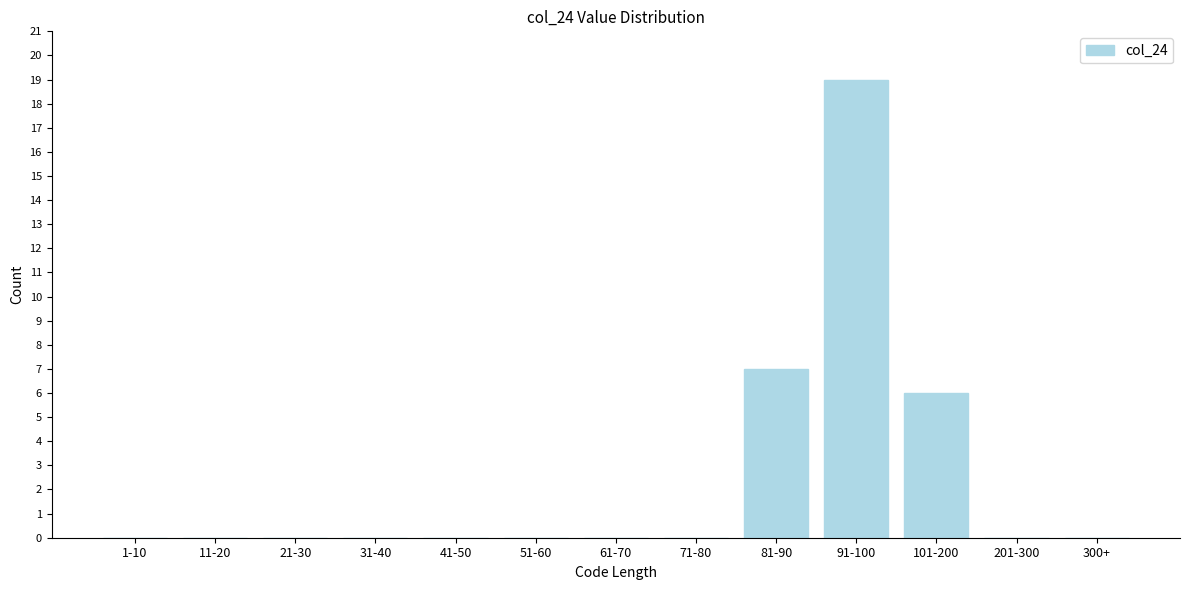

Reading left to right, extract all data points from this chart.

1-10=0	11-20=0	21-30=0	31-40=0	41-50=0	51-60=0	61-70=0	71-80=0	81-90=7	91-100=19	101-200=6	201-300=0	300+=0